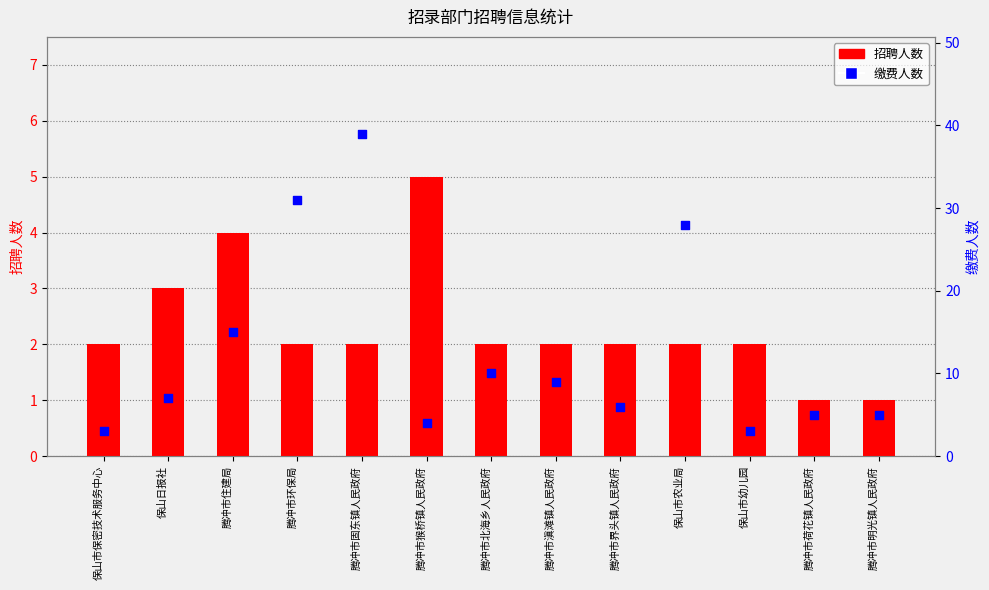

Which series contains the highest Y value?

缴费人数